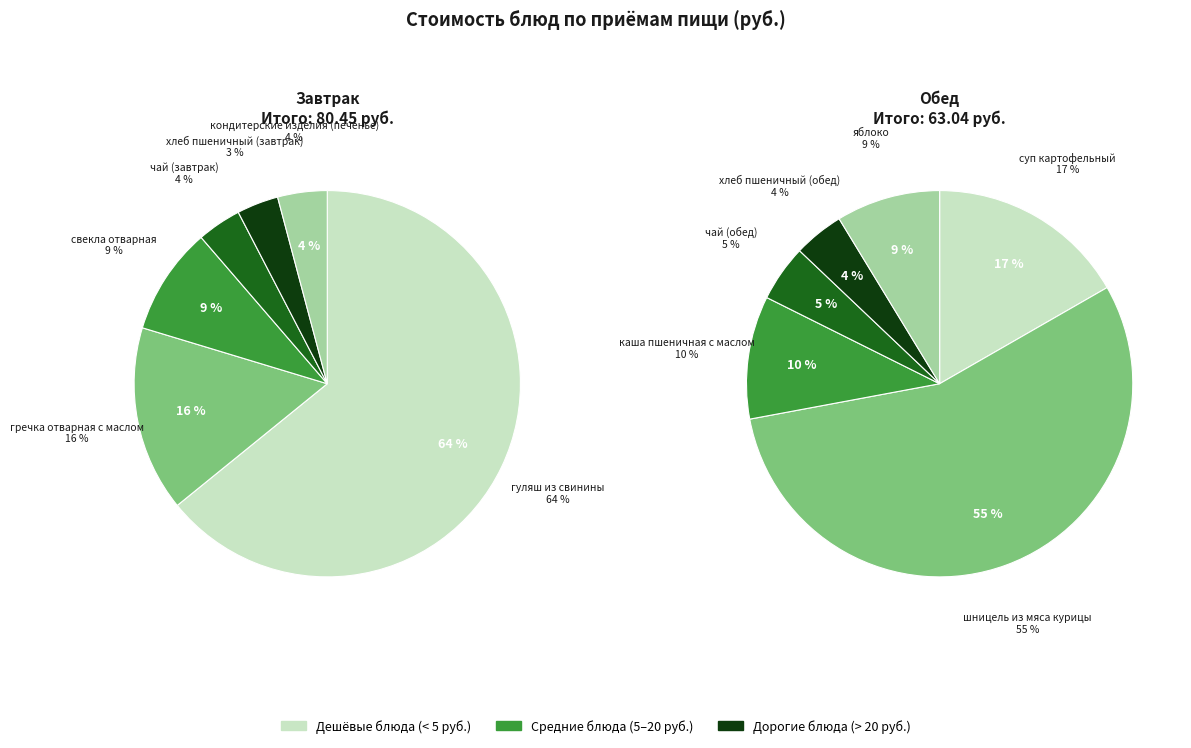

Which slice is the largest?

гуляш из свинины